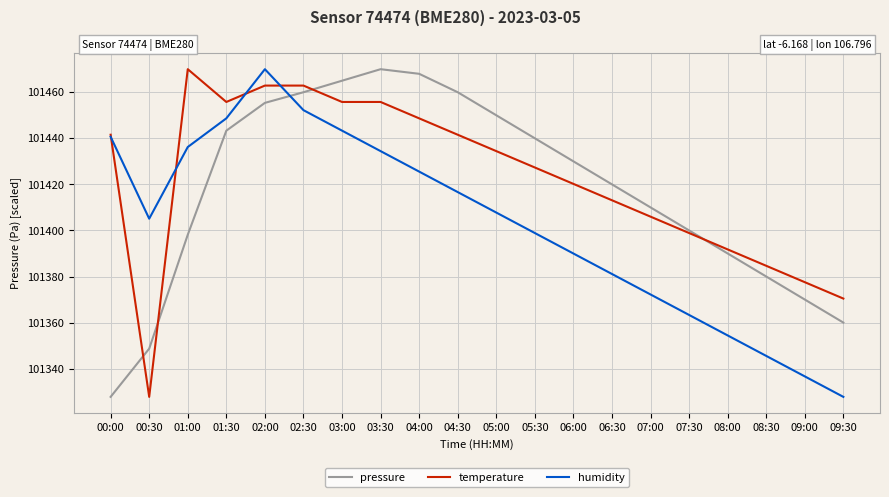

Is this an area chart (filled region under the line)?

No